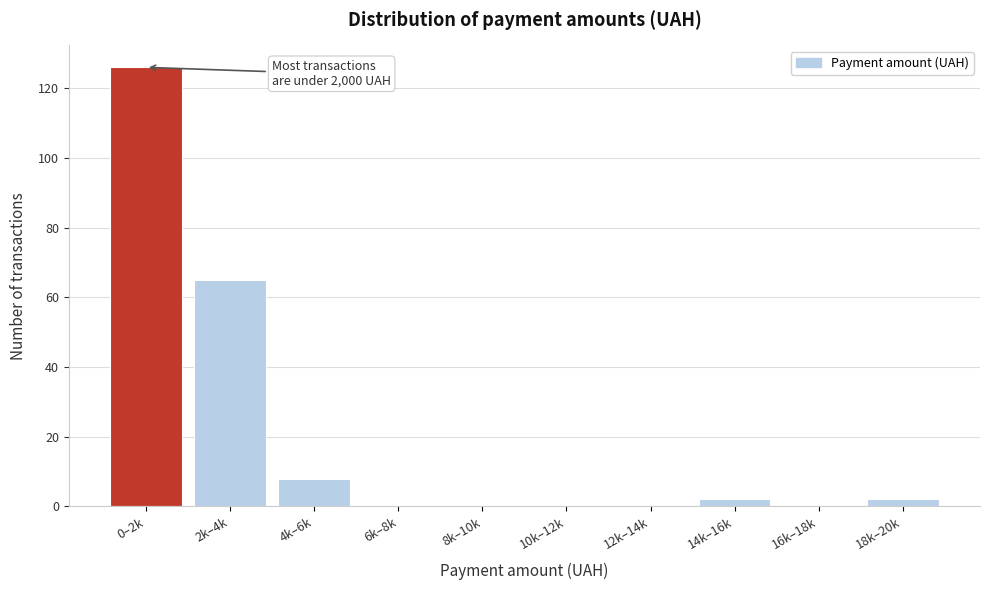

Reading left to right, what are all the values shown in this chart?

0–2k=126	2k–4k=65	4k–6k=8	6k–8k=0	8k–10k=0	10k–12k=0	12k–14k=0	14k–16k=2	16k–18k=0	18k–20k=2